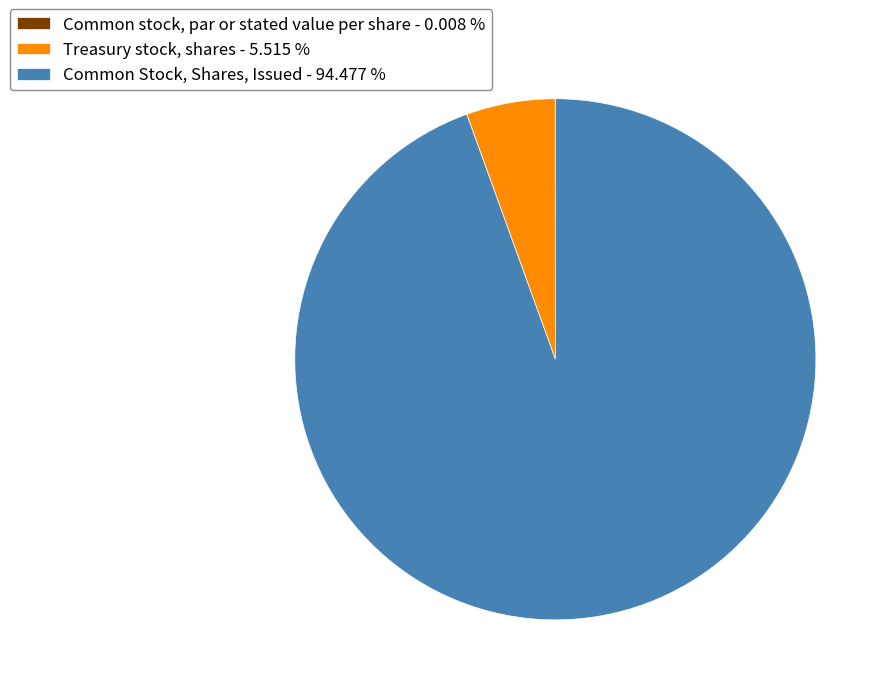

Do Treasury stock, shares - 5.515 % and Common Stock, Shares, Issued - 94.477 % together represent more than half of the pie?

Yes